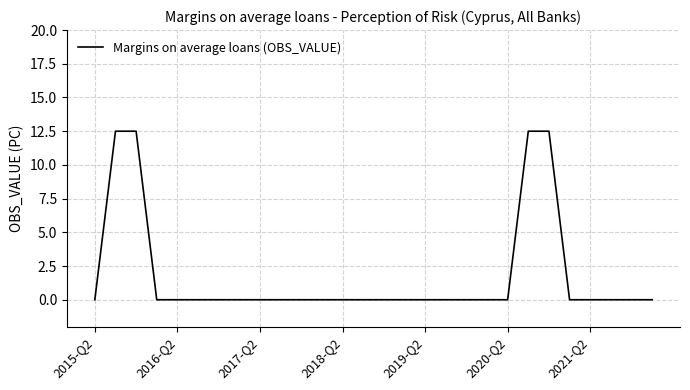

Reading left to right, list all the values displayed in this chart.

0.0	12.5	12.5	0.0	0.0	0.0	0.0	0.0	0.0	0.0	0.0	0.0	0.0	0.0	0.0	0.0	0.0	0.0	0.0	0.0	0.0	12.5	12.5	0.0	0.0	0.0	0.0	0.0